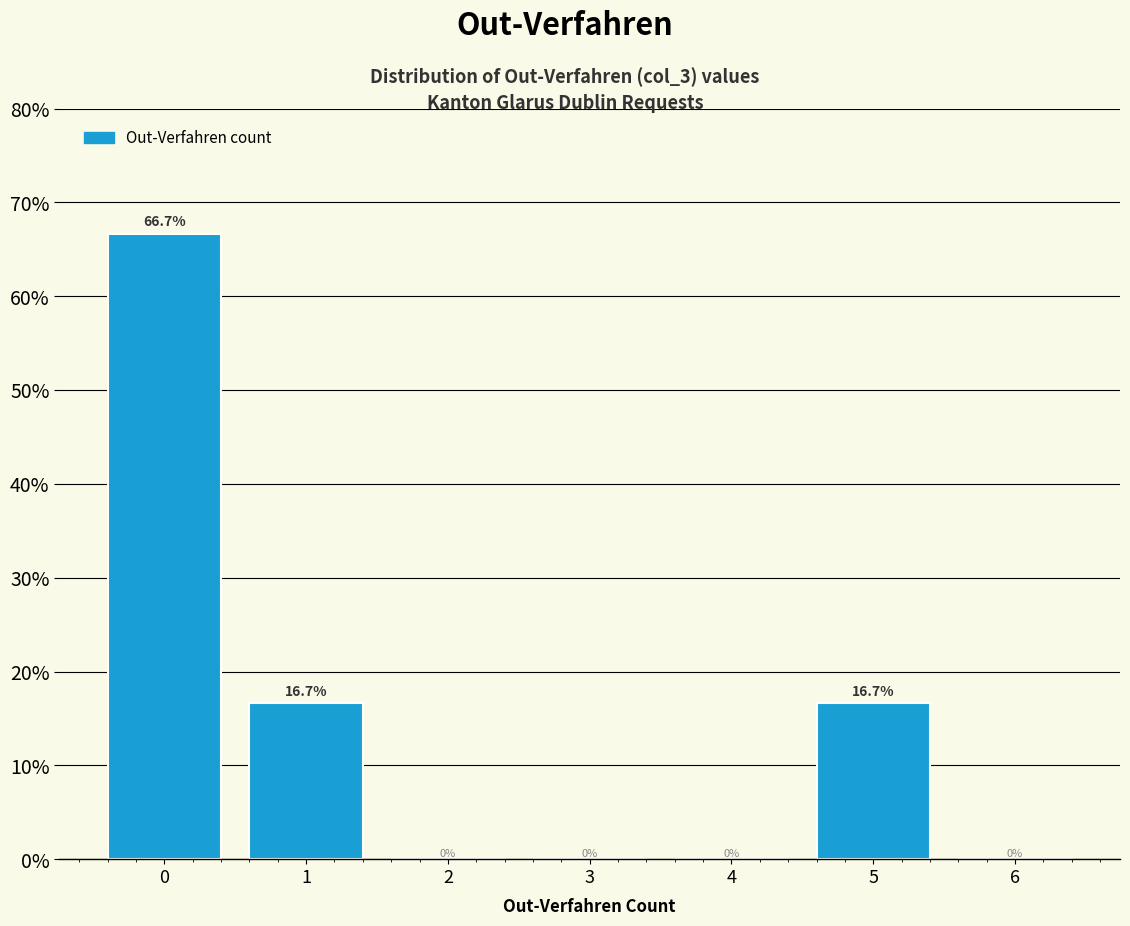

Reading left to right, list all the values displayed in this chart.

0=66.7	1=16.7	2=0.0	3=0.0	4=0.0	5=16.7	6=0.0